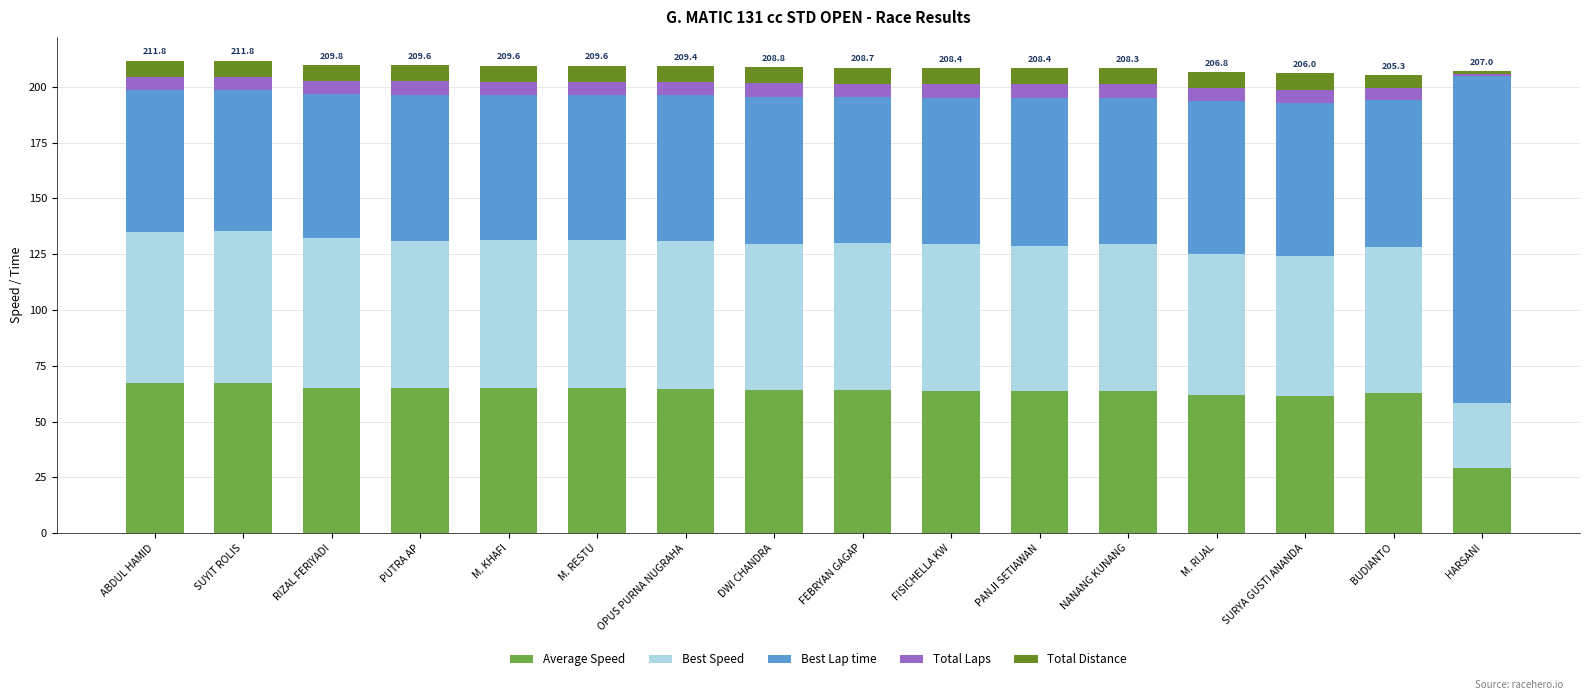

How many data points does each series have?

16